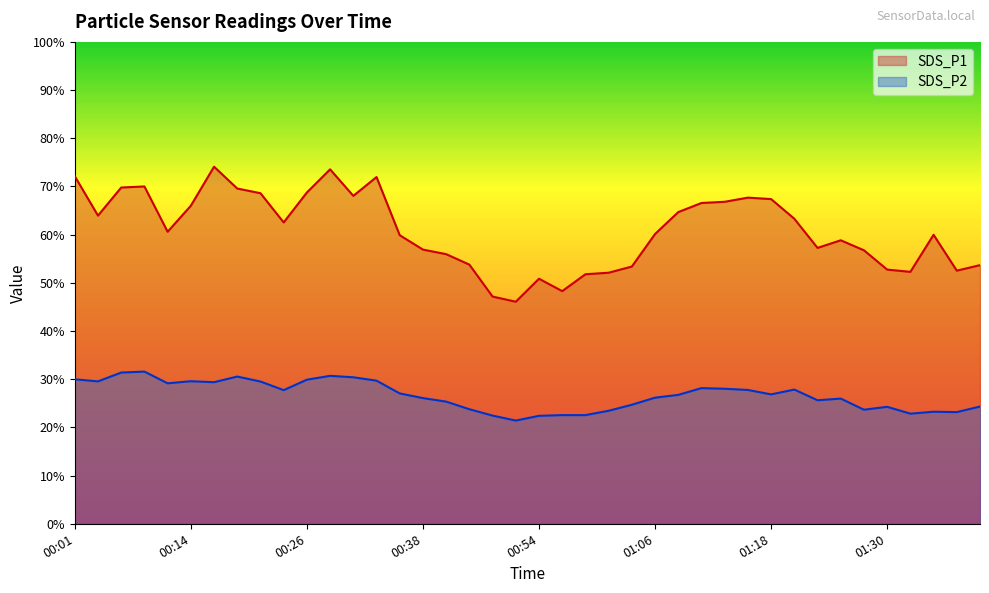

Rank the categories by SDS_P2 value from lowest to highest.

00:51, 00:54, 00:49, 00:56, 00:58, 01:32, 01:37, 01:35, 01:01, 01:28, 00:46, 01:30, 01:40, 01:03, 00:41, 01:23, 01:25, 00:38, 01:06, 01:08, 01:18, 00:36, 00:24, 01:15, 01:20, 01:13, 01:11, 00:11, 00:16, 00:21, 00:04, 00:14, 00:33, 00:26, 00:01, 00:31, 00:19, 00:28, 00:06, 00:09